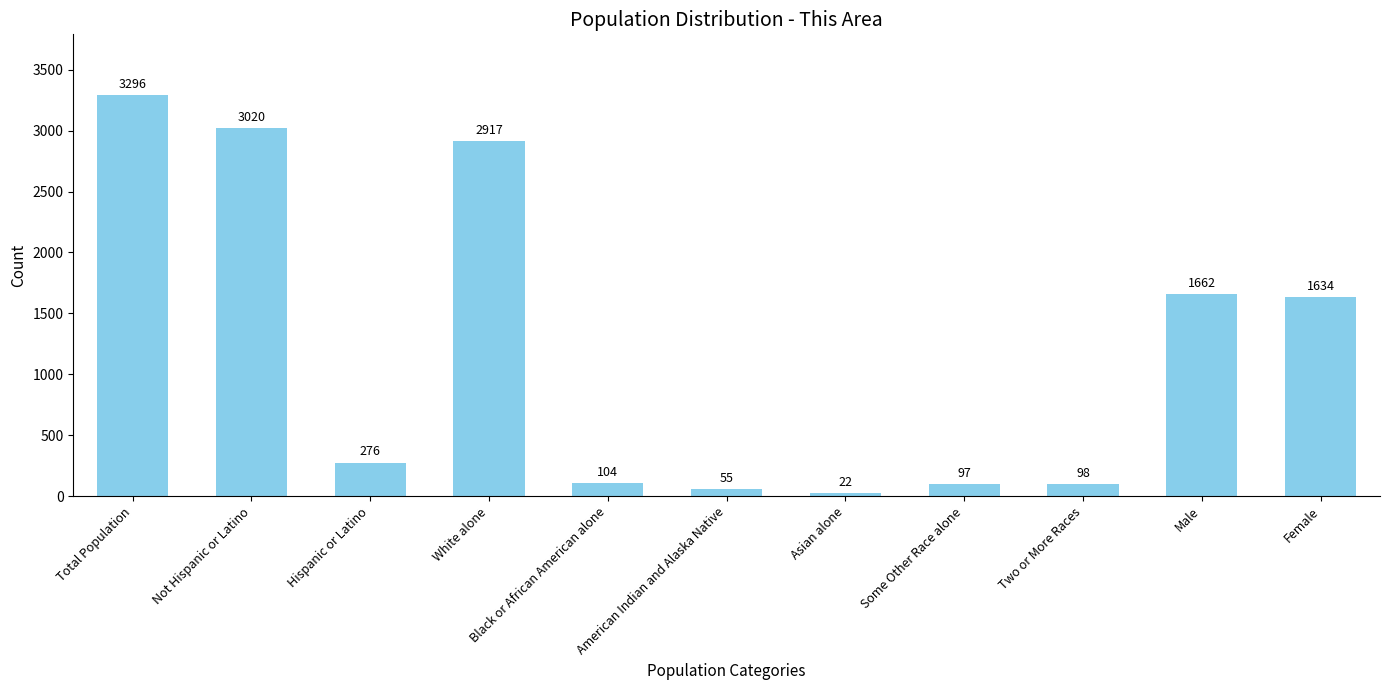

What is the difference between the maximum and minimum values?

3274